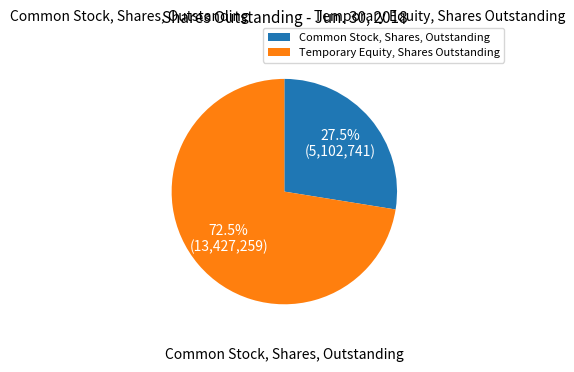

What is the change in value from Common Stock, Shares, Outstanding to Temporary Equity, Shares Outstanding?

+8324518